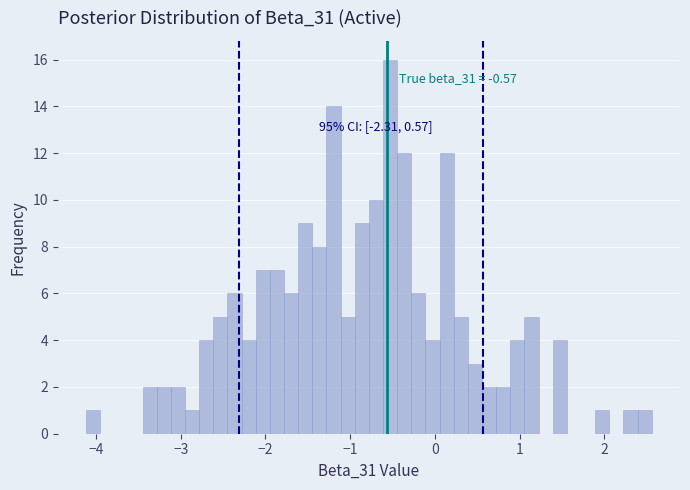

Read against the x-axis, roughly where is the centre of the tallest bar?

-0.5